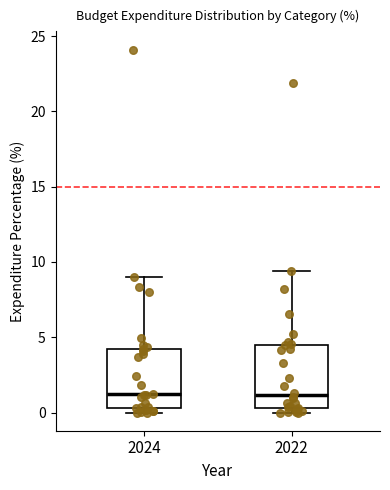

Where does the upper whisker of the box at x = 2022 end on the y-axis? The values are not printed on the chart, so give them approximately, as read against the axis.

9.5